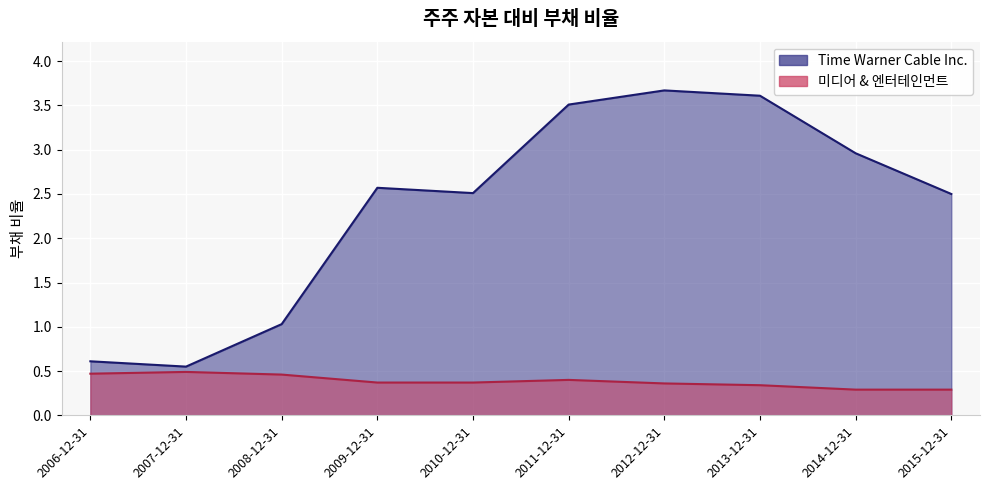

Reading left to right, transcribe all the data shown in this chart.

Time Warner Cable Inc.: 2006-12-31=0.6	2007-12-31=0.6	2008-12-31=1.0	2009-12-31=2.6	2010-12-31=2.5	2011-12-31=3.5	2012-12-31=3.7	2013-12-31=3.6	2014-12-31=3.0	2015-12-31=2.5
미디어 & 엔터테인먼트: 2006-12-31=0.5	2007-12-31=0.5	2008-12-31=0.5	2009-12-31=0.4	2010-12-31=0.4	2011-12-31=0.4	2012-12-31=0.4	2013-12-31=0.3	2014-12-31=0.3	2015-12-31=0.3